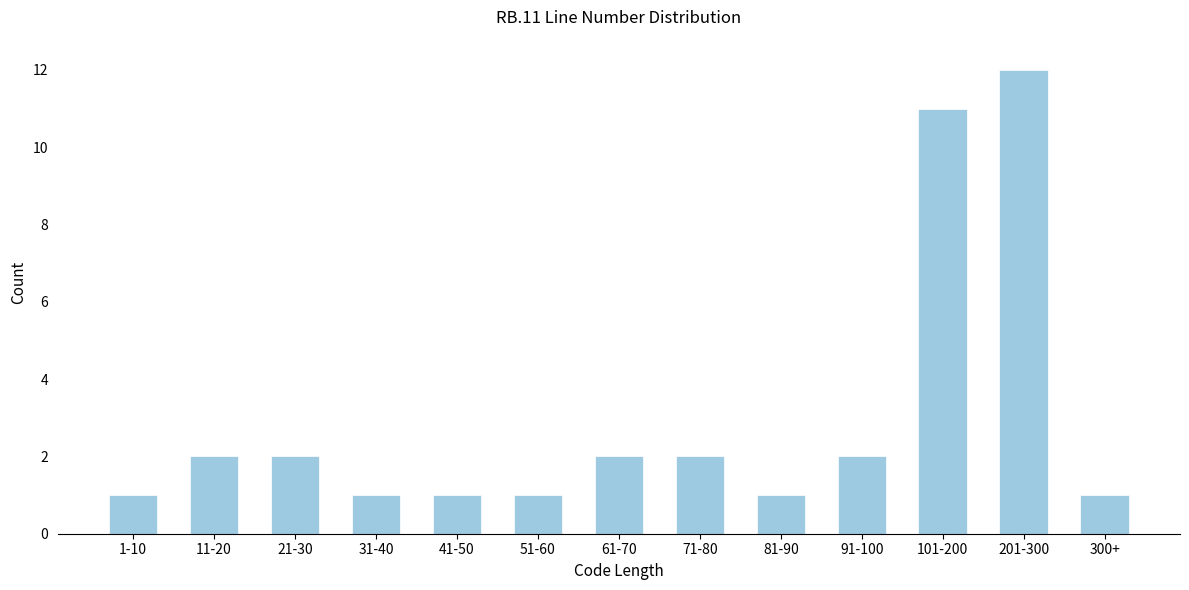

Reading left to right, extract all data points from this chart.

1-10=1	11-20=2	21-30=2	31-40=1	41-50=1	51-60=1	61-70=2	71-80=2	81-90=1	91-100=2	101-200=11	201-300=12	300+=1